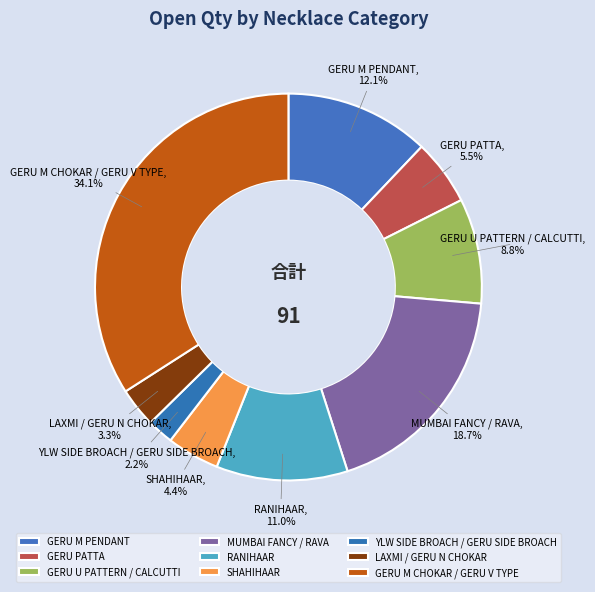

Combined, do GERU PATTA and LAXMI / GERU N CHOKAR account for over 50%?

No